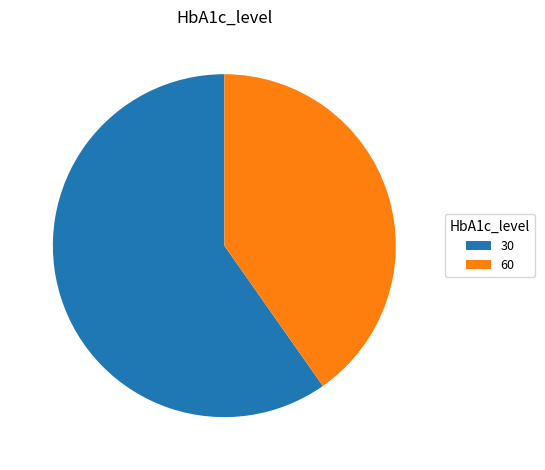

True or false: 60 accounts for 55% of the total.

False